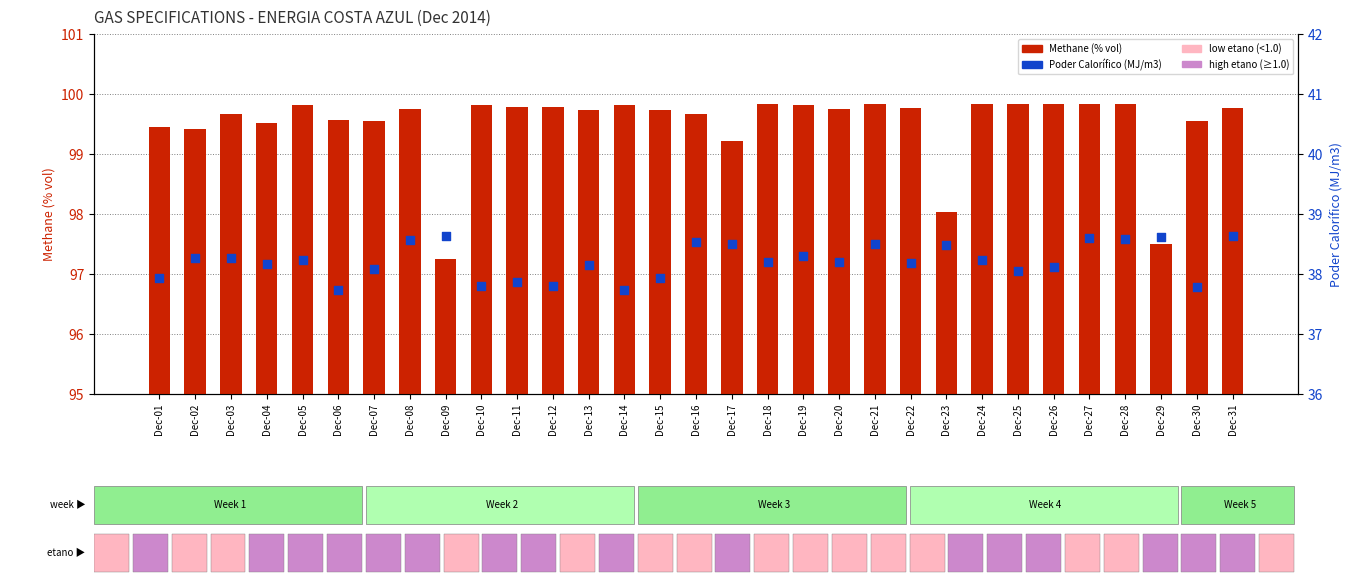

Which series reaches the maximum Y coordinate?

Methane (% vol)